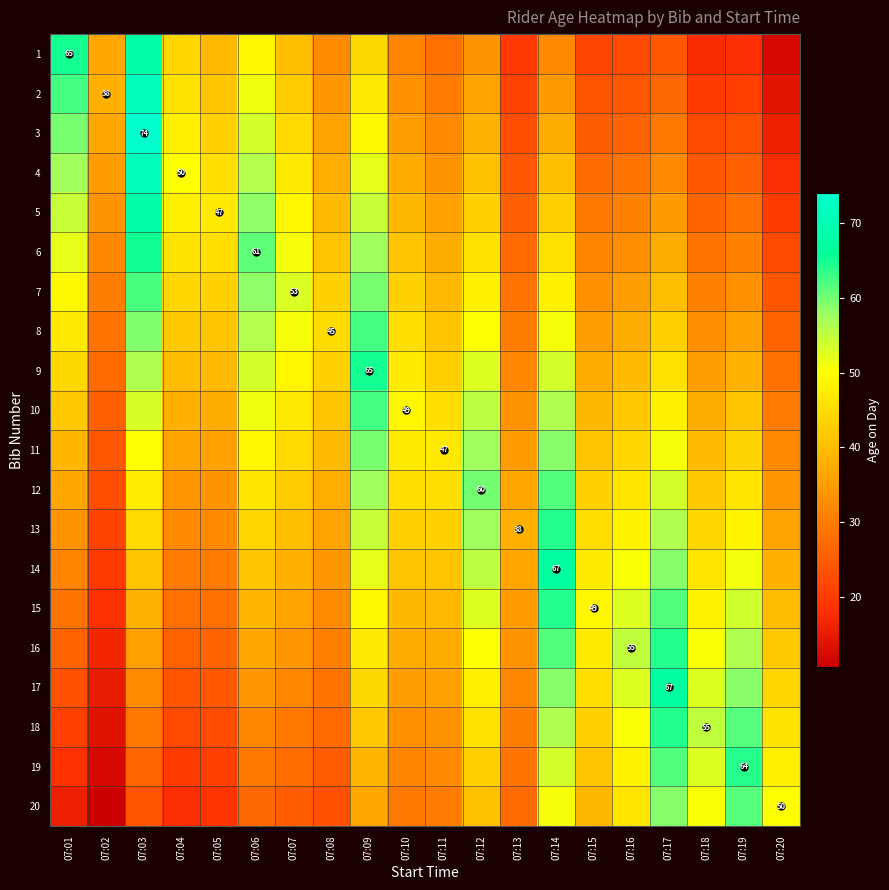

Rank the series by their maximum value, from highest to lowest.

3, 2, 4, 1, 5, 14, 17, 6, 9, 13, 15, 16, 18, 19, 8, 10, 7, 12, 20, 11